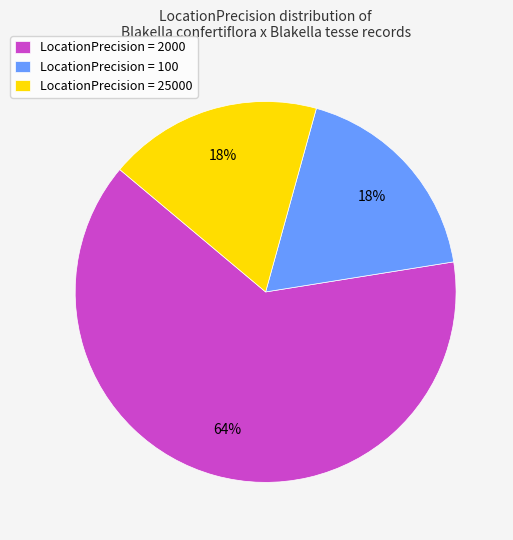

To the nearest percent, what is the combined percentage of LocationPrecision = 100 and LocationPrecision = 25000?

36%